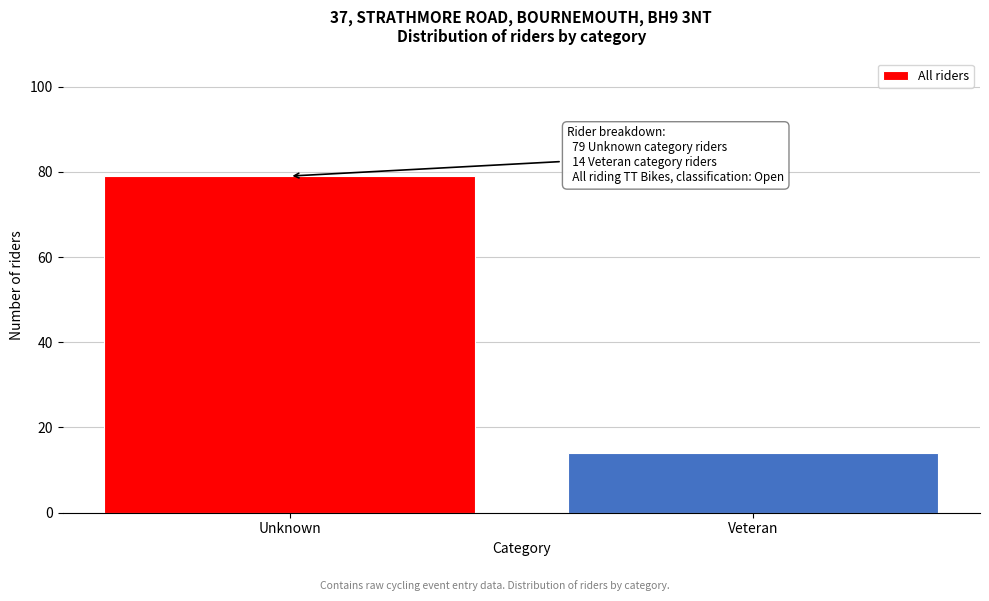

Reading right to left, transcribe all the data shown in this chart.

Veteran=14	Unknown=79